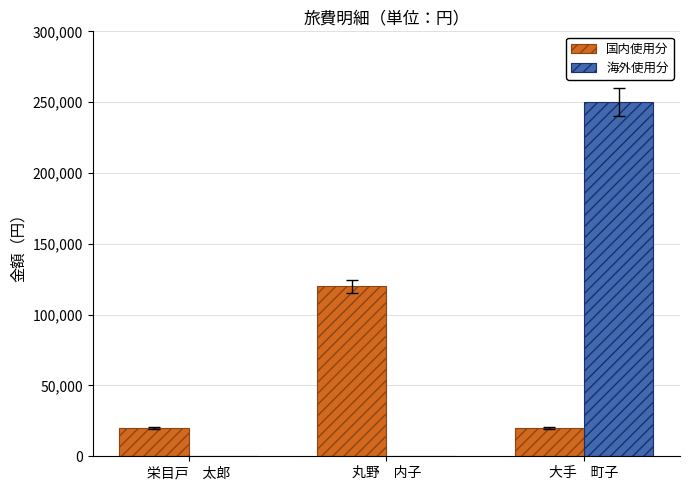

Is the value of 海外使用分 at 大手　町子 greater than the value of 国内使用分 at 丸野　内子?

Yes